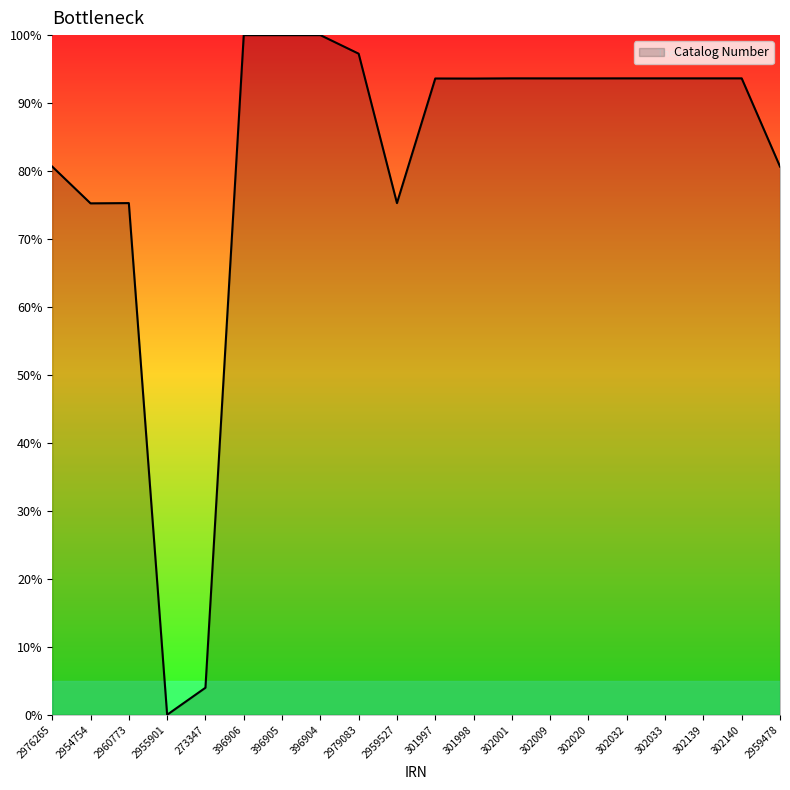

The chart shows a value of 97.3 at 2979083. True or false?

True